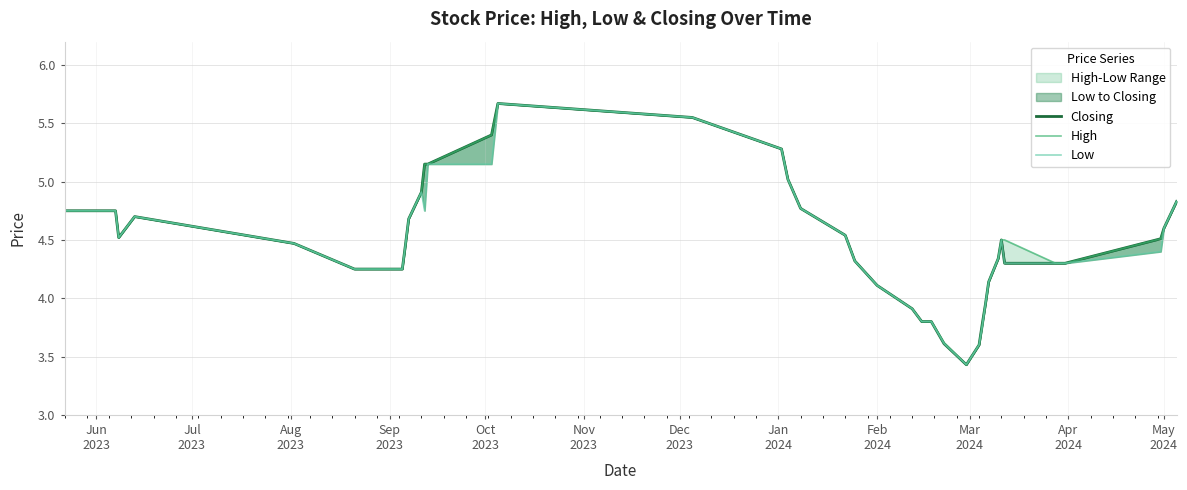

What is the minimum value for Closing?

3.4